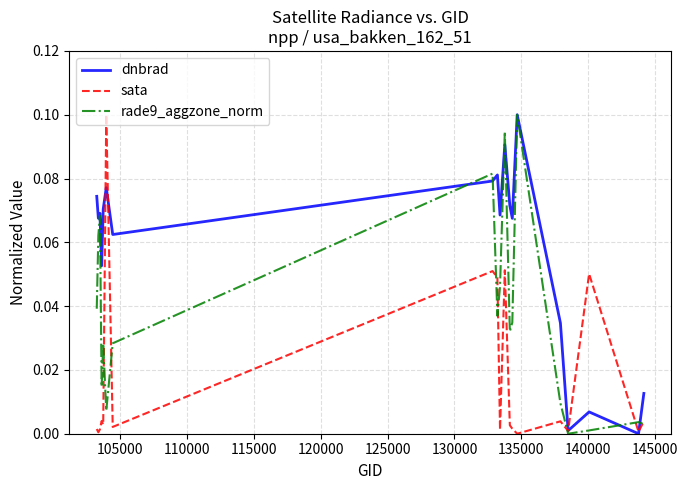

Which series has the largest total across all categories?

dnbrad